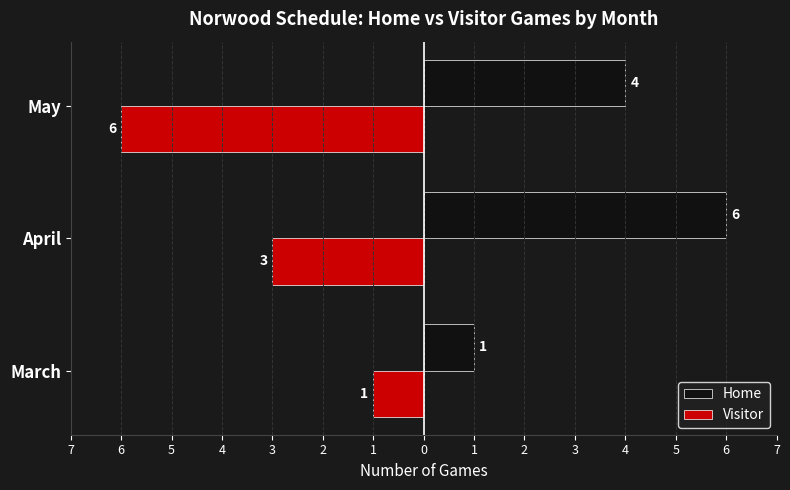

Reading left to right, list all the values displayed in this chart.

Home: 1	6	4
Visitor: -1	-3	-6